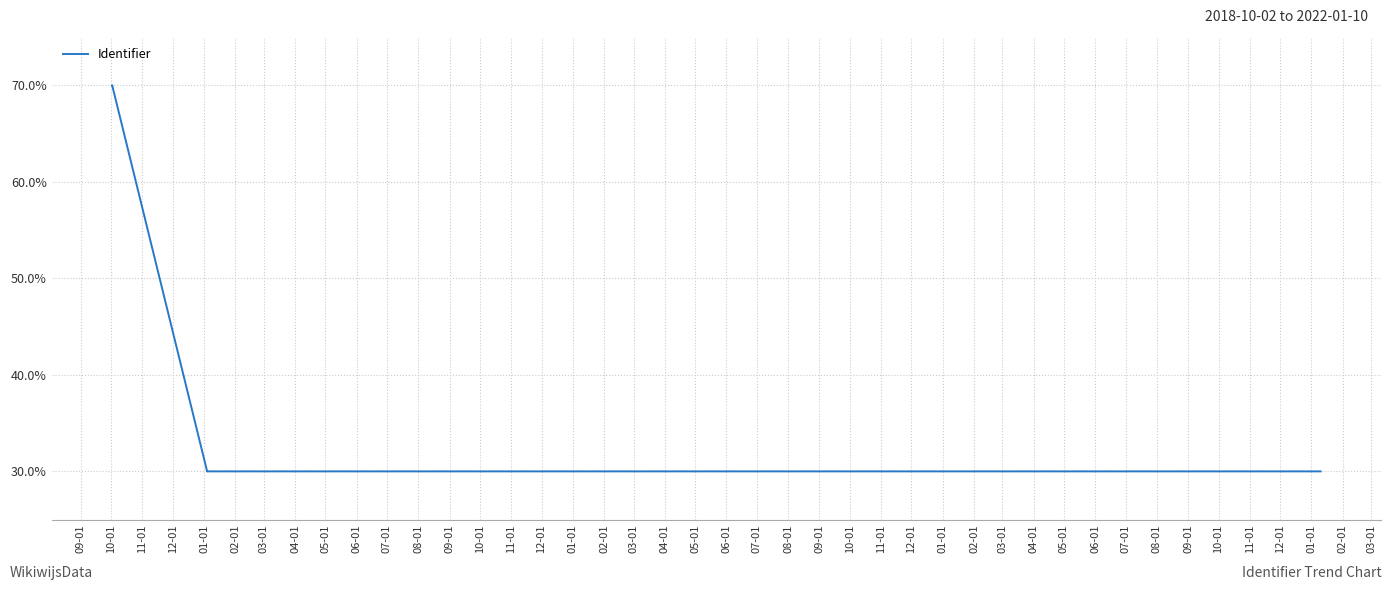

The value at 10-01 is 70.0. True or false?

True